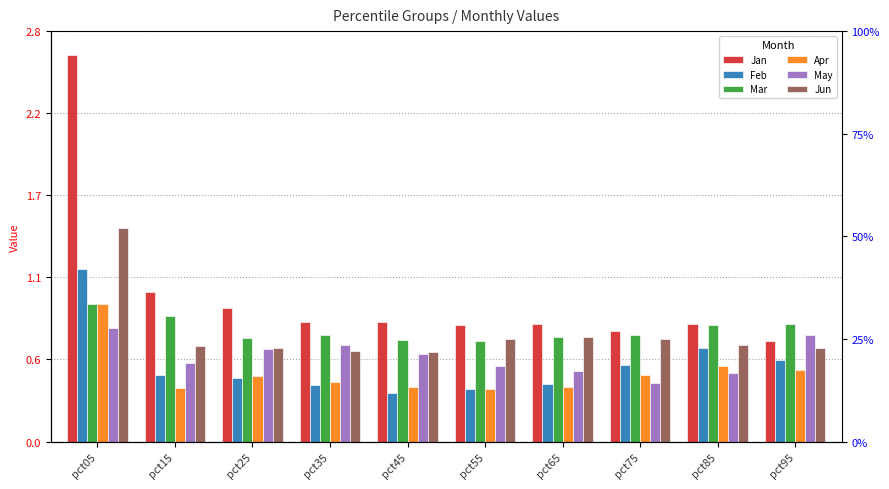

What is the value of the Feb bar at the 2nd from the left?

0.5